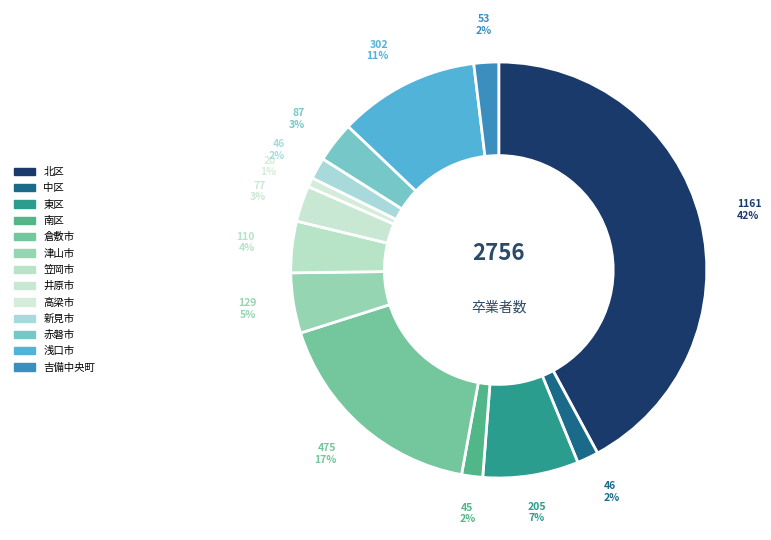

The 吉備中央町 slice represents 1% of the pie. True or false?

False